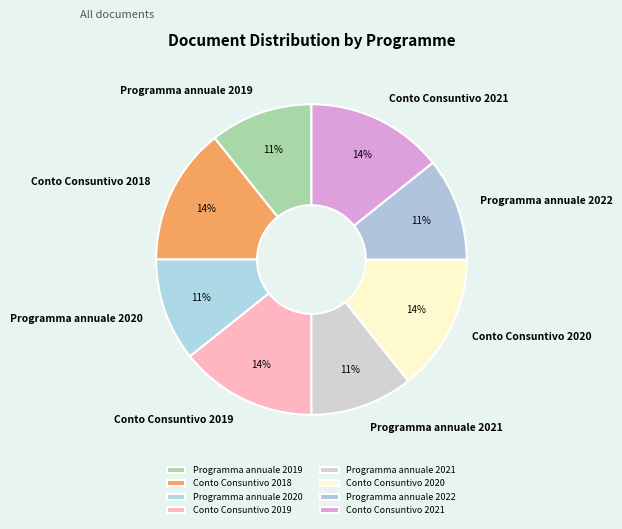

How many segments does this pie chart have?

8